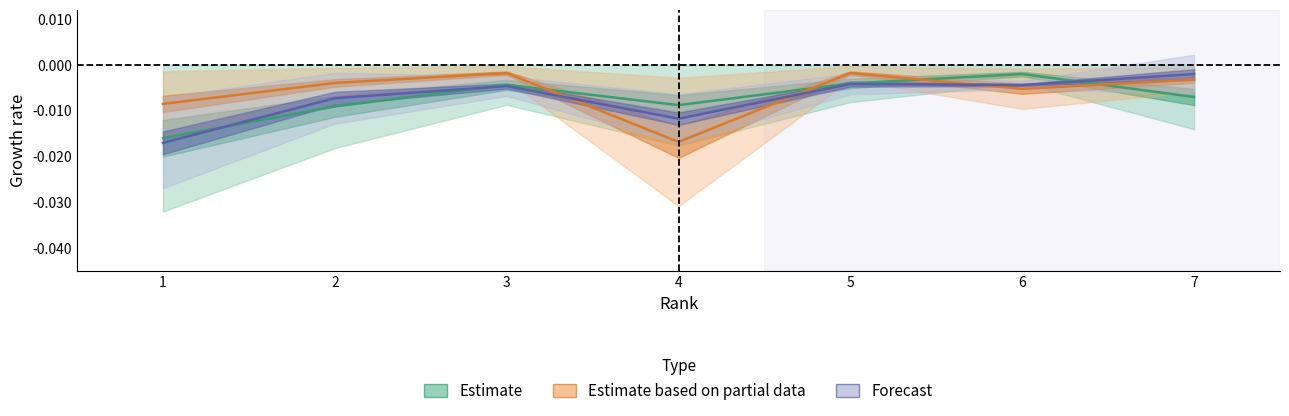

Rank the series by their maximum value, from highest to lowest.

Estimate based on partial data, Estimate, Forecast